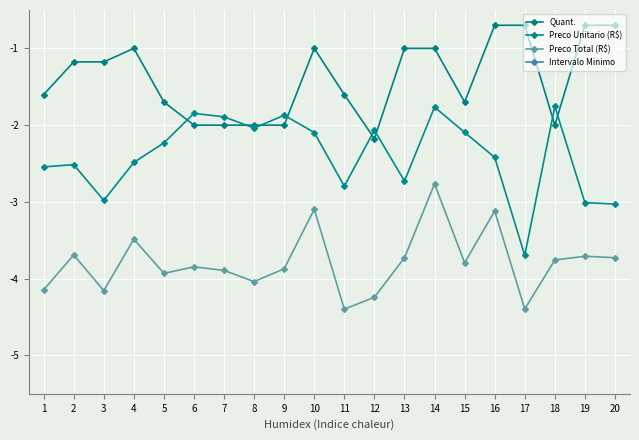

At which label is Quant. closest to -1?

4